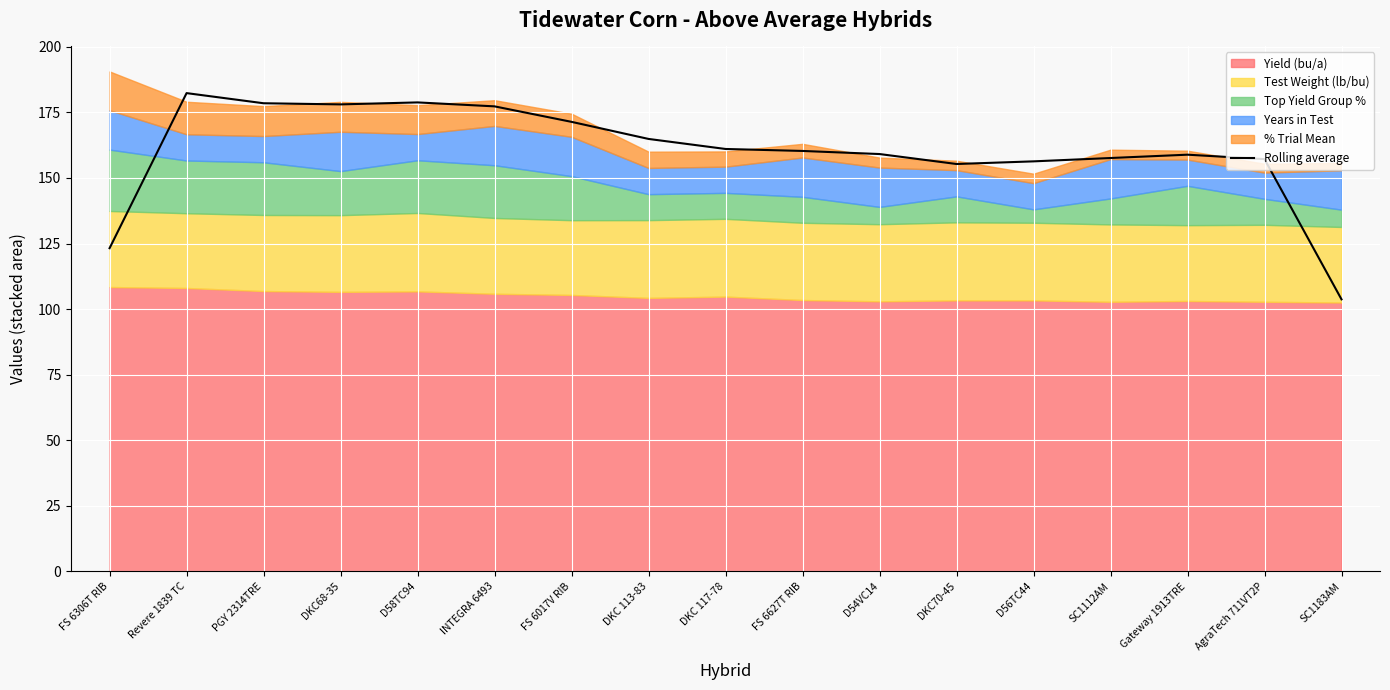

What value does the data have at DKC68-35?

178.0